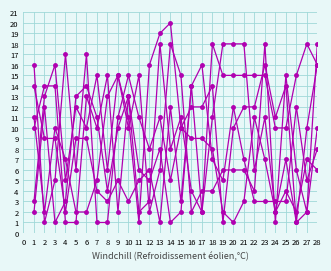

How many data points does each series have?

29